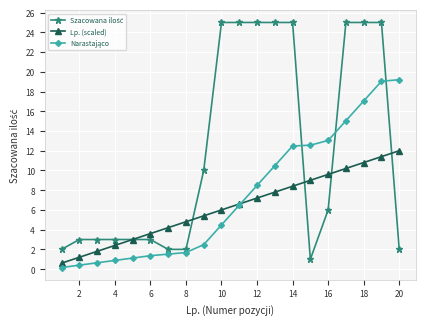

What is the greatest value displayed?

25.0